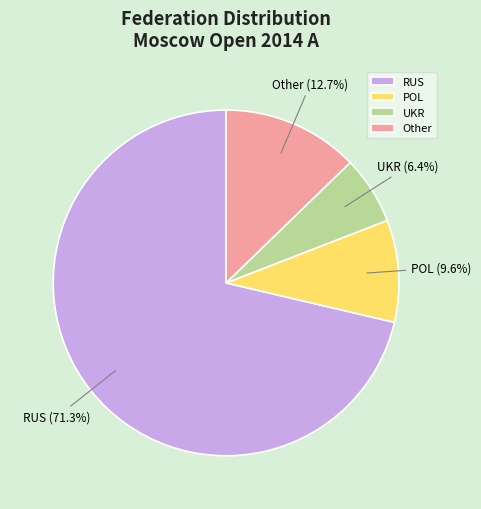

Is there any slice that represents more than half of the pie?

Yes